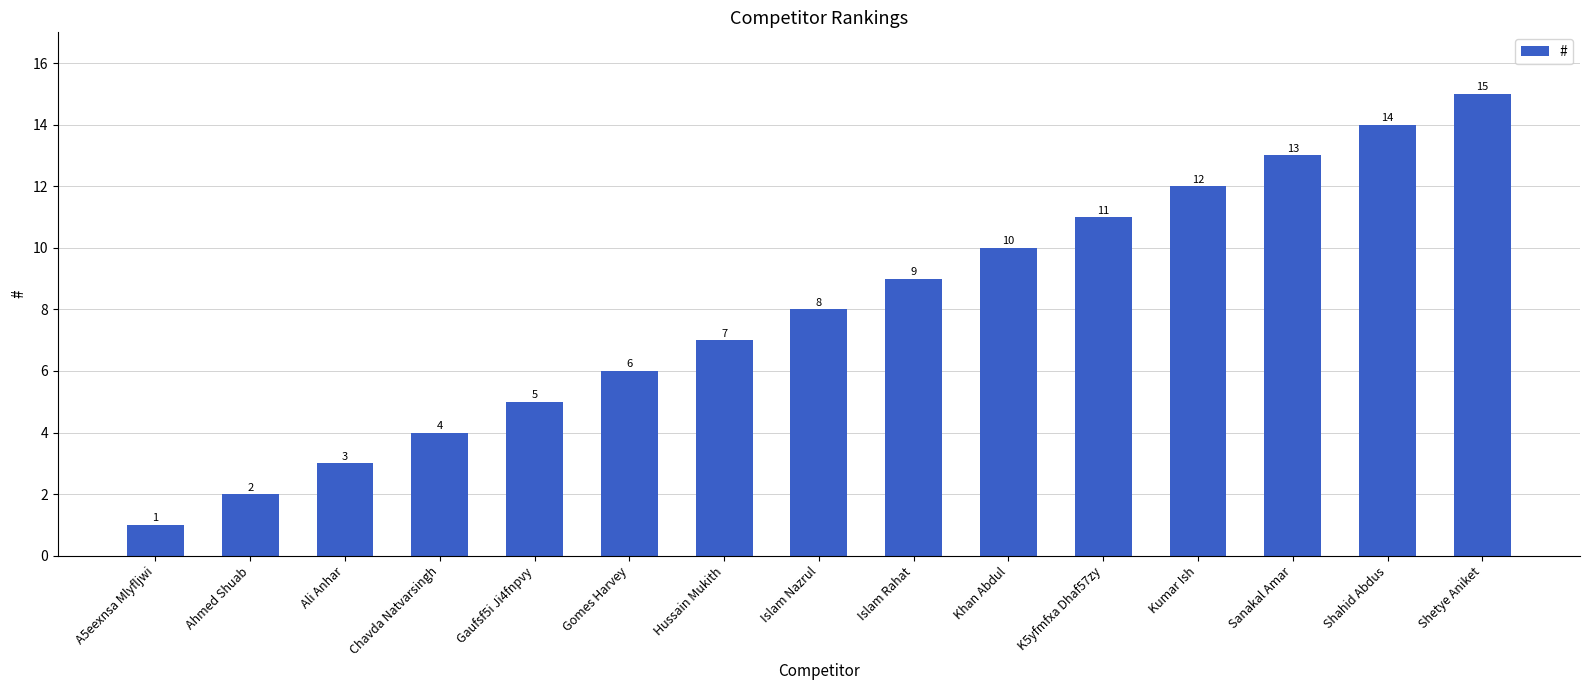

List the labels in order of value, largest first.

Shetye Aniket, Shahid Abdus, Sanakal Amar, Kumar Ish, K5yfmfxa Dhaf57zy, Khan Abdul, Islam Rahat, Islam Nazrul, Hussain Mukith, Gomes Harvey, Gaufsf5i Ji4fnpvy, Chavda Natvarsingh, Ali Anhar, Ahmed Shuab, A5eexnsa Mlyfljwi